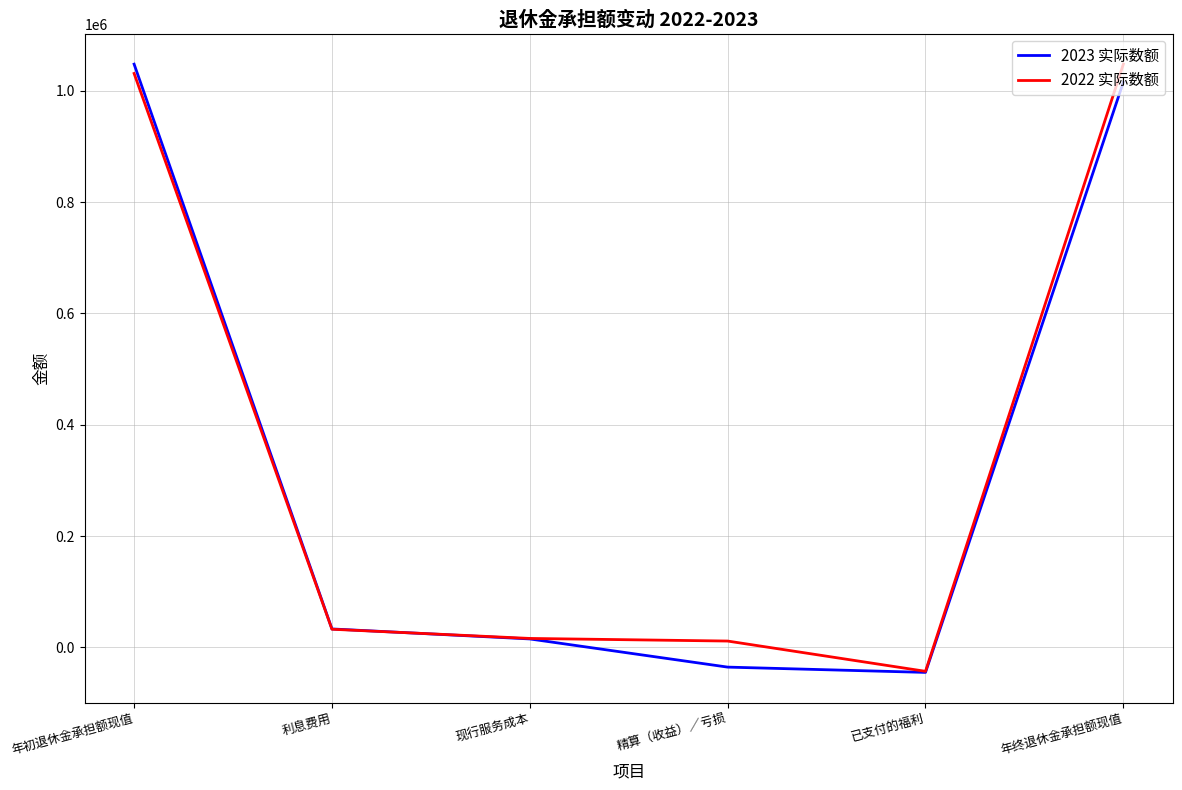

What is the greatest value displayed?

1047790